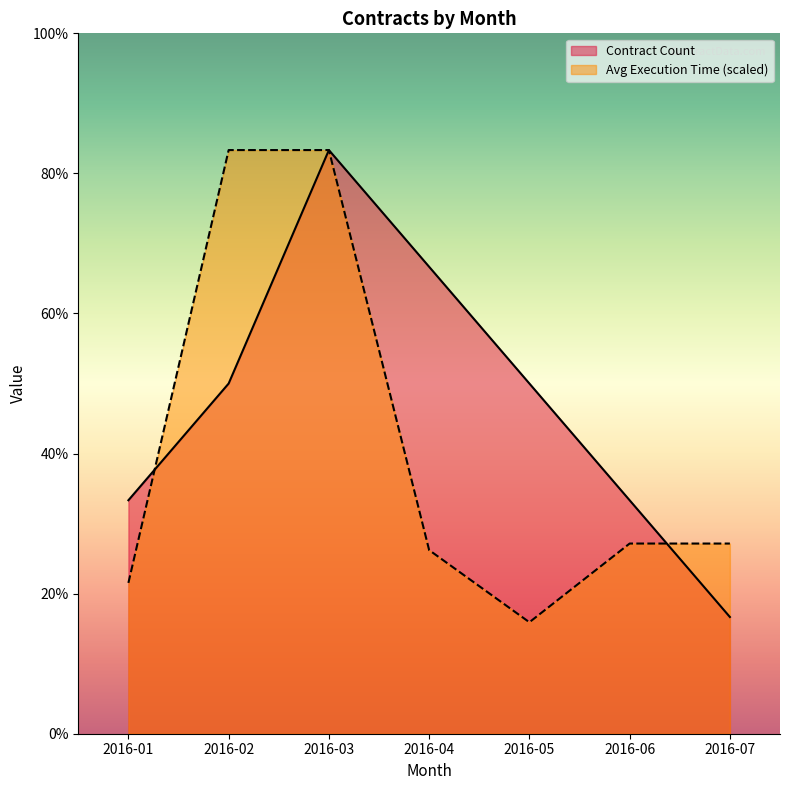

What is the maximum value shown in the chart?

5.0